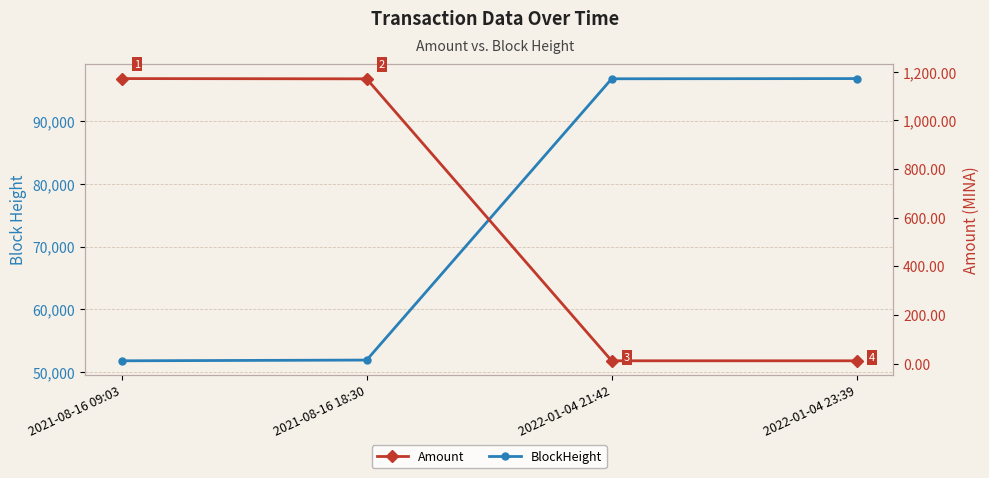

True or false: BlockHeight has more than 1 interior local peaks.

False